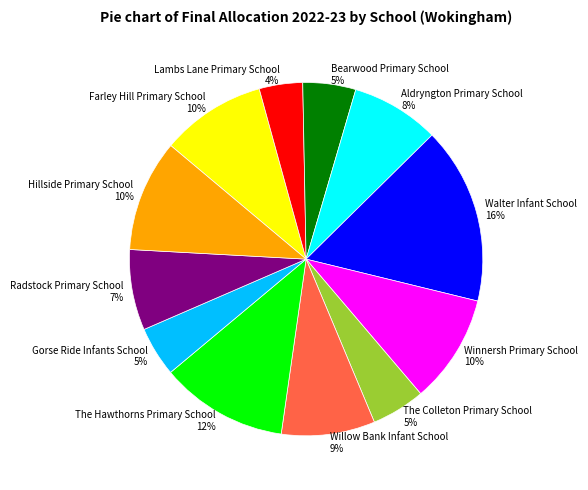

True or false: Willow Bank Infant School accounts for 9% of the total.

True